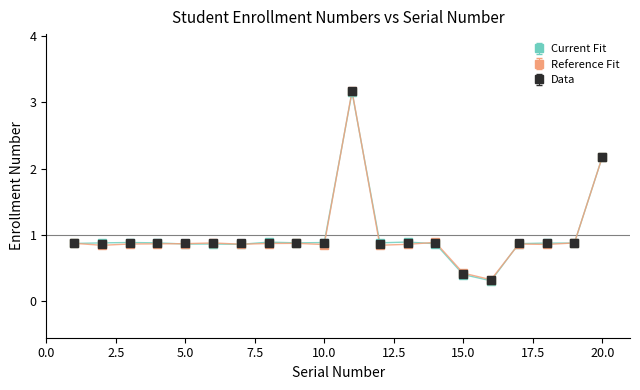

What is the minimum value shown in the chart?

0.3